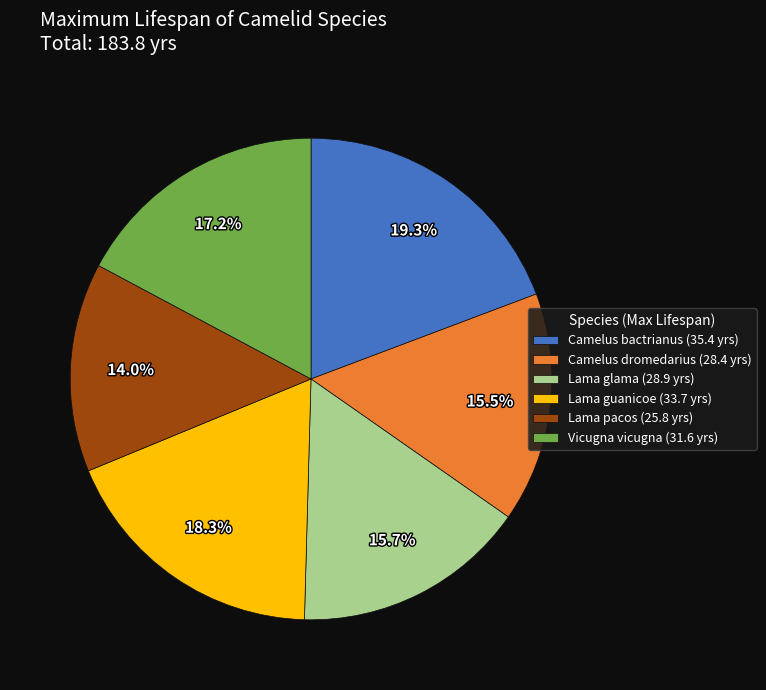

To the nearest percent, what portion does Camelus bactrianus represent?

19%